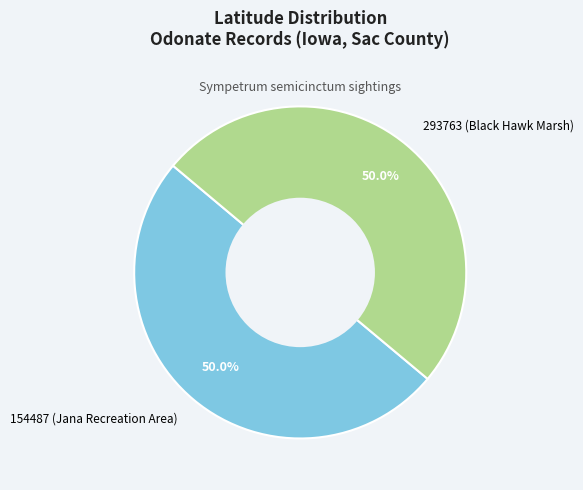

How many segments does this pie chart have?

2